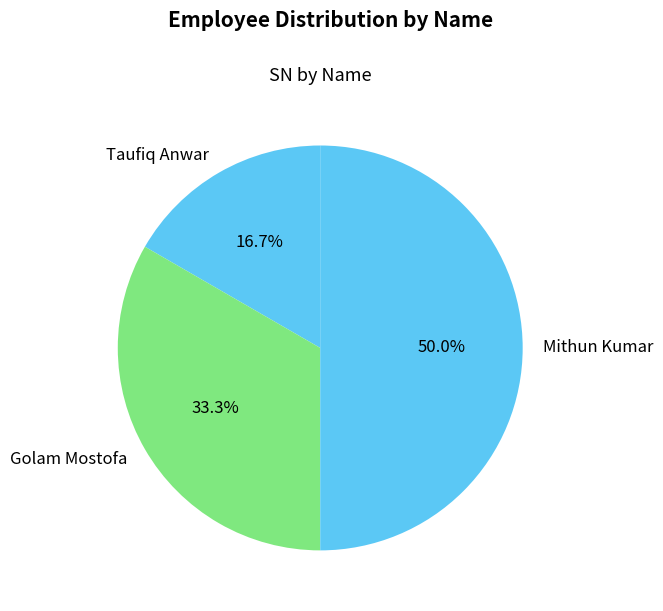

Which has a higher value, Golam Mostofa or Taufiq Anwar?

Golam Mostofa